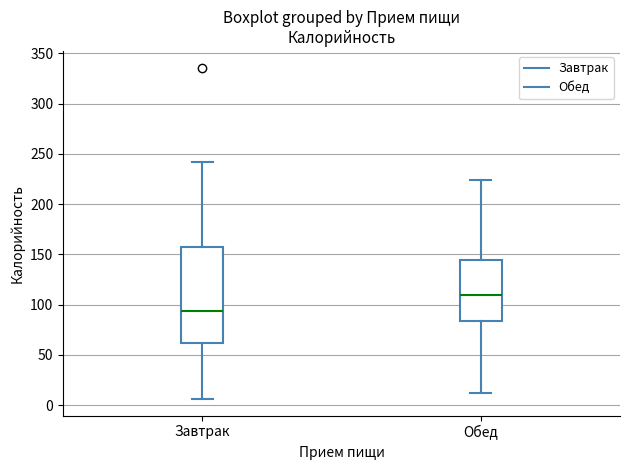

Which box has the highest median line?

Обед